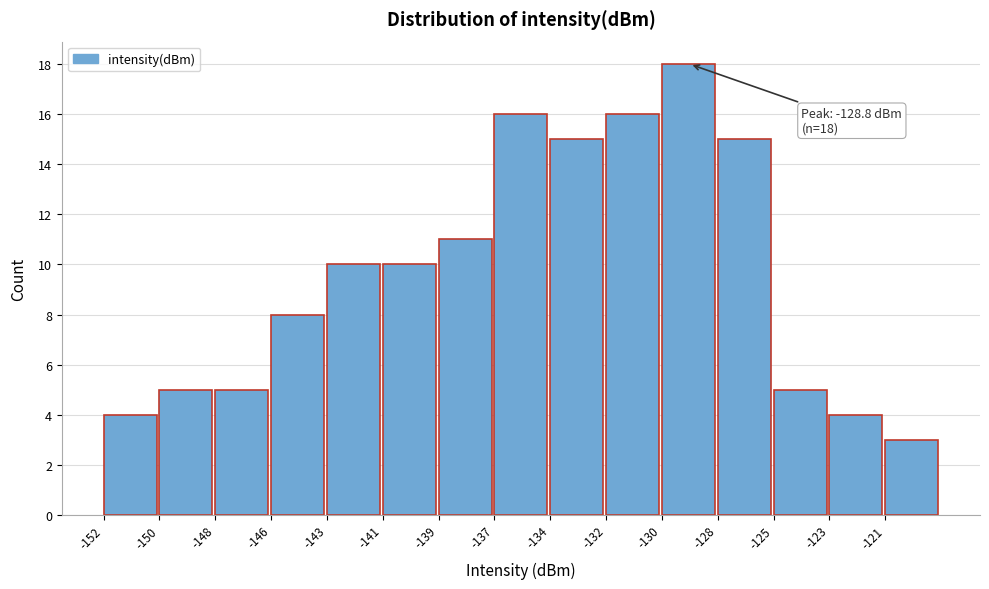

Reading left to right, what are all the values shown in this chart?

-152=4	-150=5	-148=5	-146=8	-143=10	-141=10	-139=11	-137=16	-134=15	-132=16	-130=18	-128=15	-125=5	-123=4	-121=3